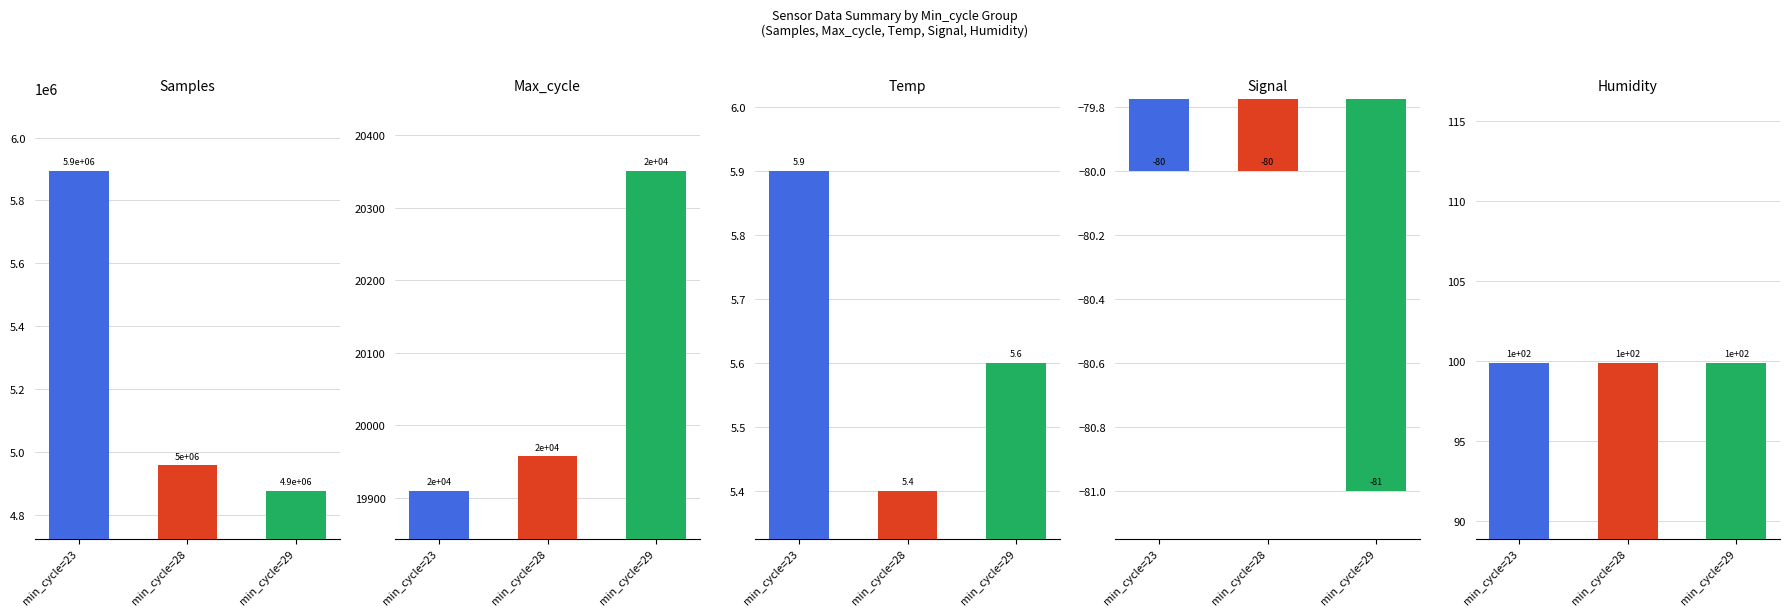

Reading left to right, what are all the values shown in this chart?

Samples: 5894848.0	4957284.0	4877229.0
Max_cycle: 19910.0	19957.0	20351.0
Temp: 5.9	5.4	5.6
Signal: -80.0	-80.0	-81.0
Humidity: 99.9	99.9	99.9